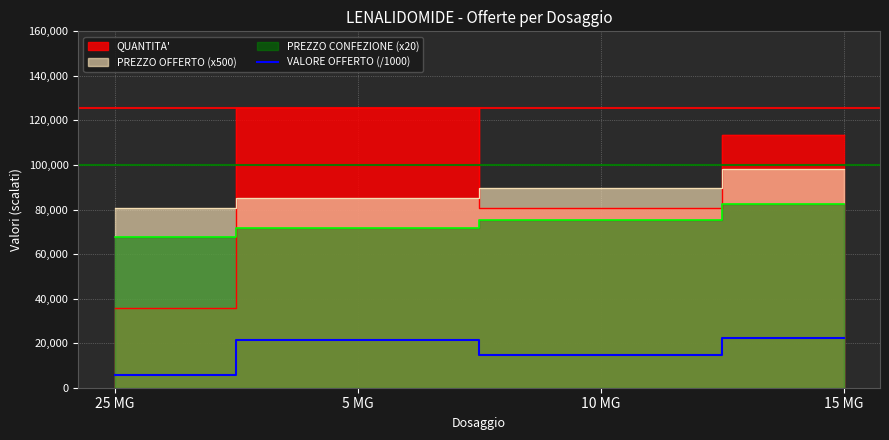

Does the chart display data point markers on the line(s)?

No